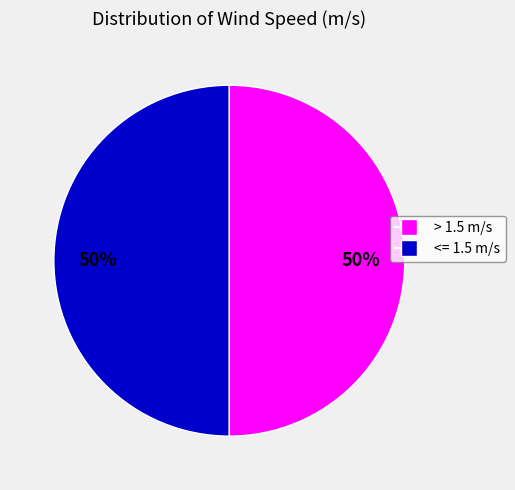

Count the number of slices in the pie.

2